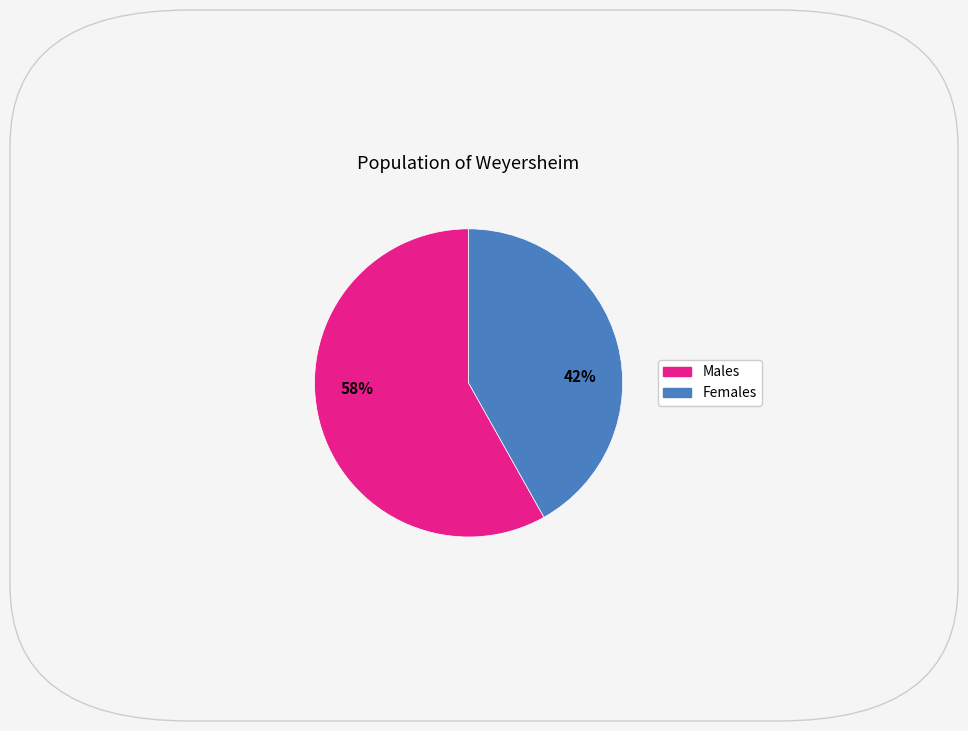

Is there any slice that represents more than half of the pie?

Yes